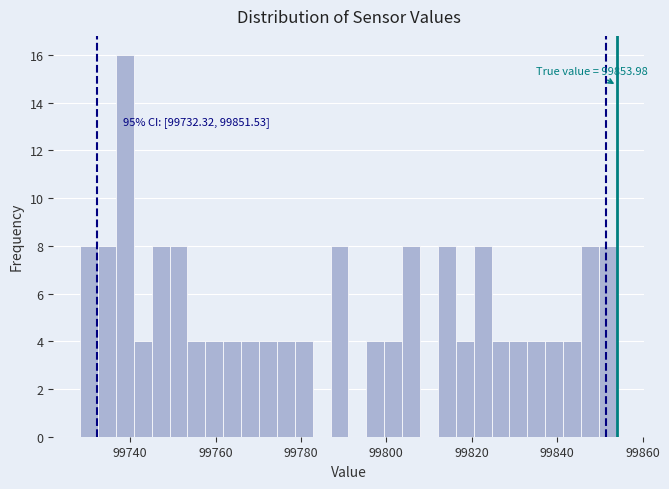

Read against the x-axis, roughly where is the centre of the tallest bar?

99738